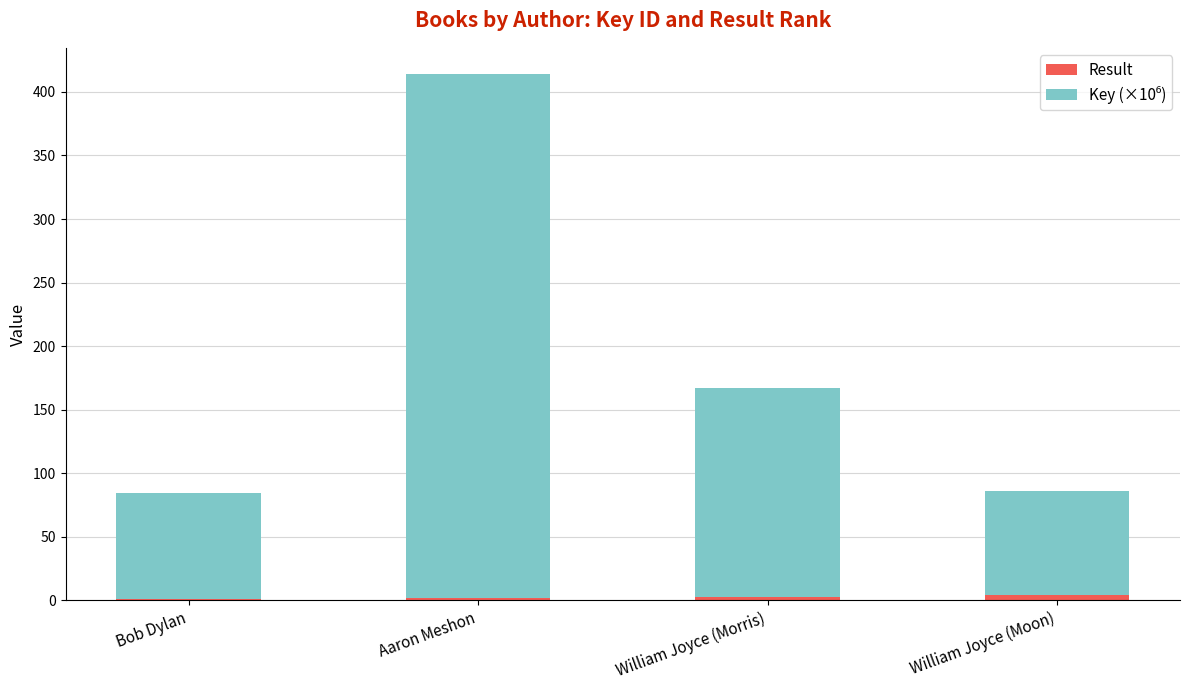

At which category is the sum across all series the highest?

Aaron Meshon